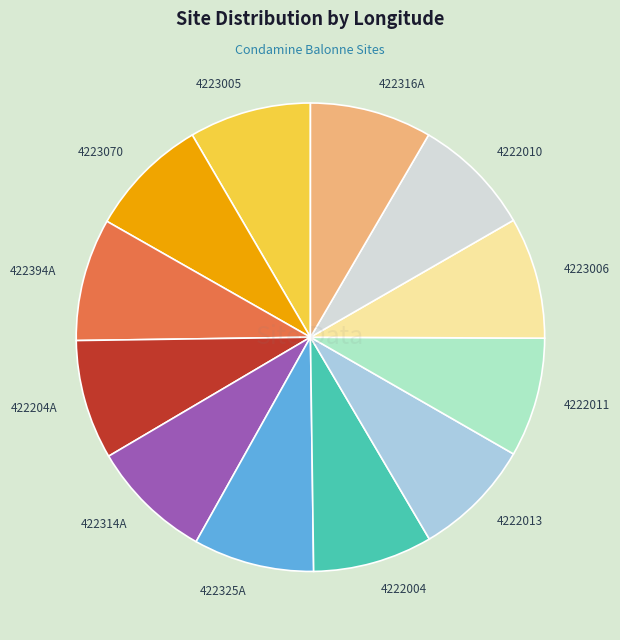

How many segments does this pie chart have?

12